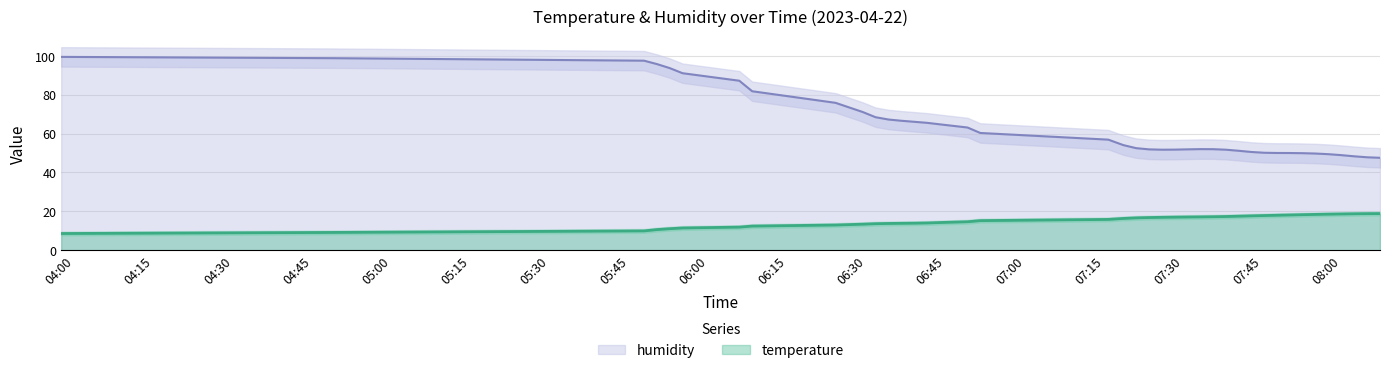

What is the total value across all series at 07:59?

67.5